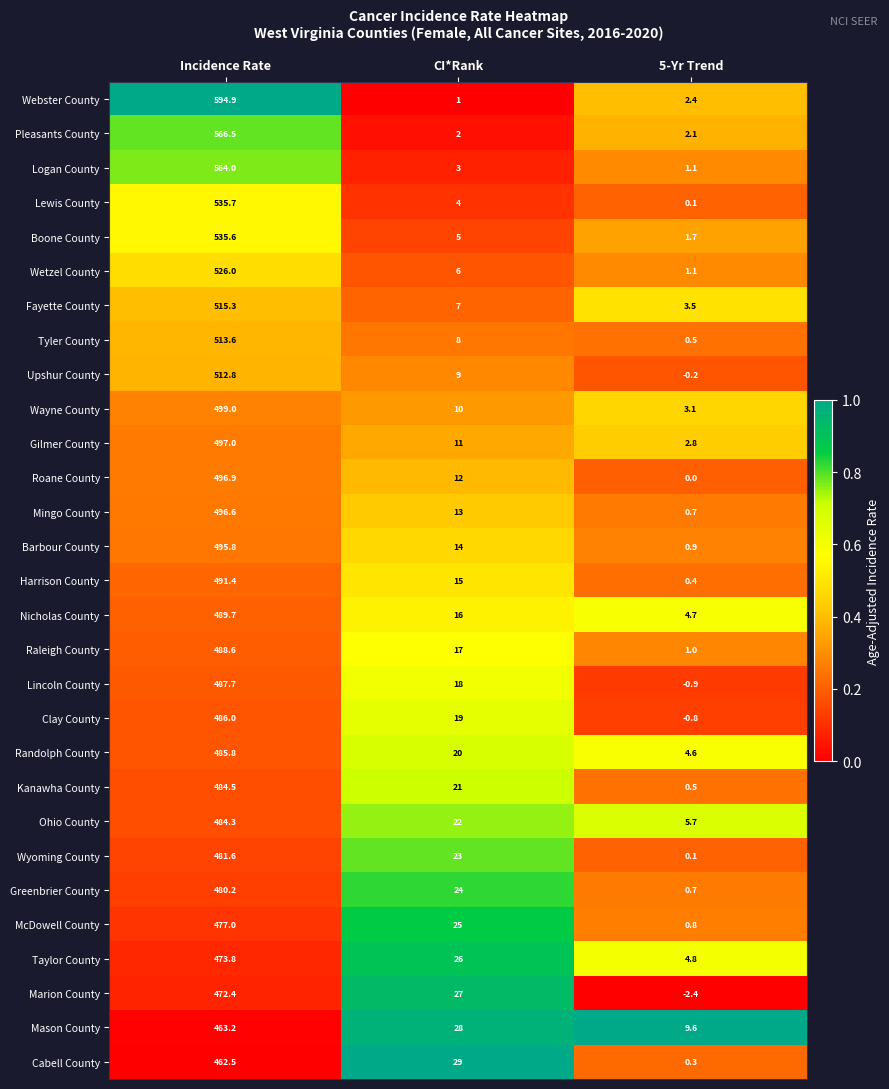

The Mason County series shows 463.2 at Incidence Rate. True or false?

True